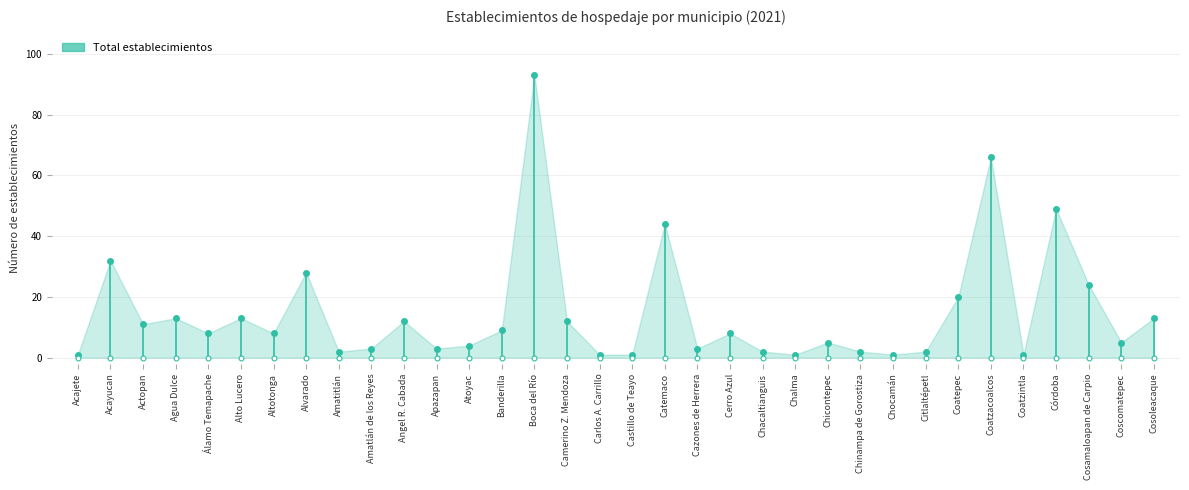

How many categories are shown in the chart?

34